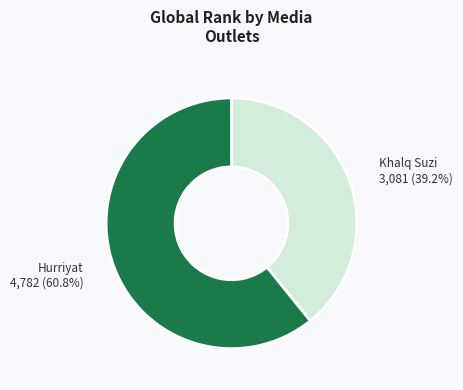

How many slices are in this pie chart?

2